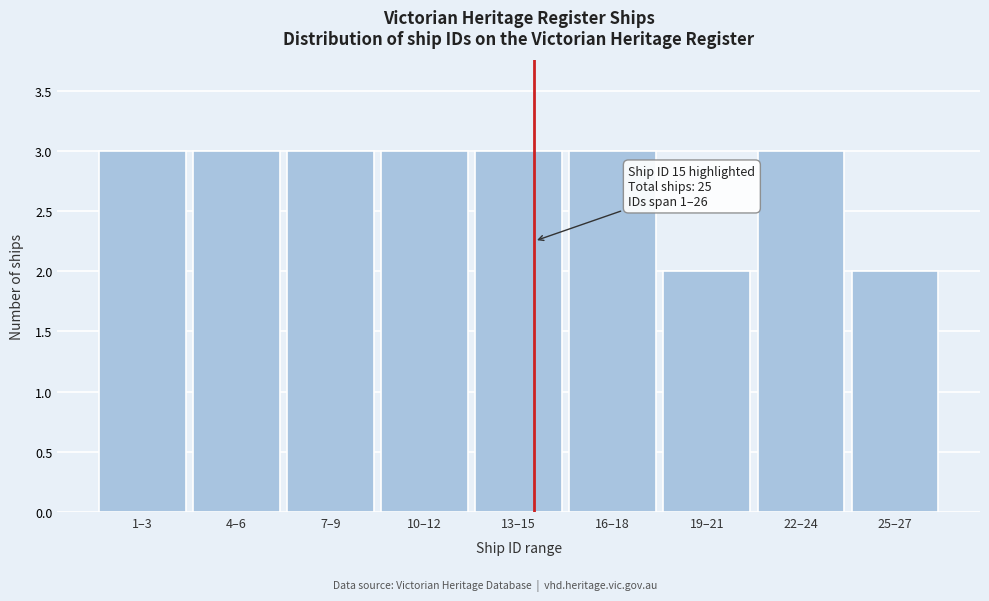

Reading right to left, what are all the values shown in this chart?

25–27=2	22–24=3	19–21=2	16–18=3	13–15=3	10–12=3	7–9=3	4–6=3	1–3=3